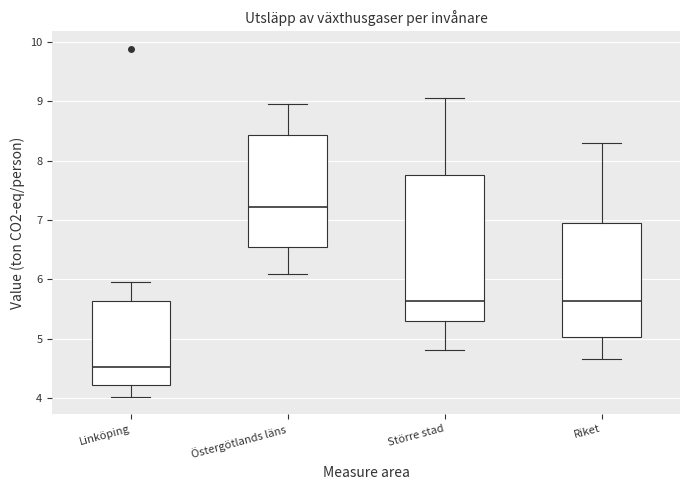

Which box is the tallest, from its lower edge to its upper edge?

Större stad